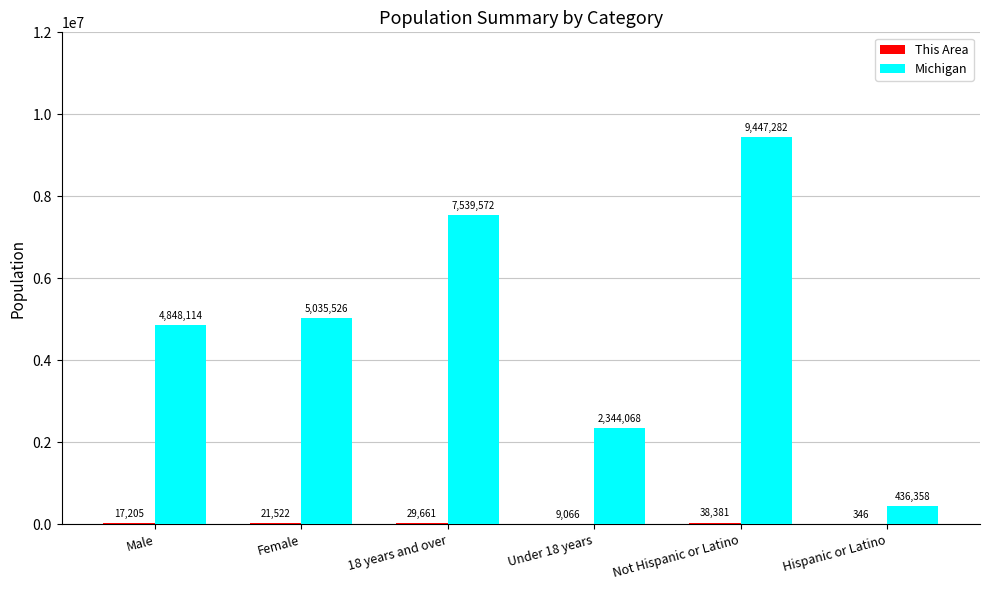

What is the greatest value displayed?

9447282